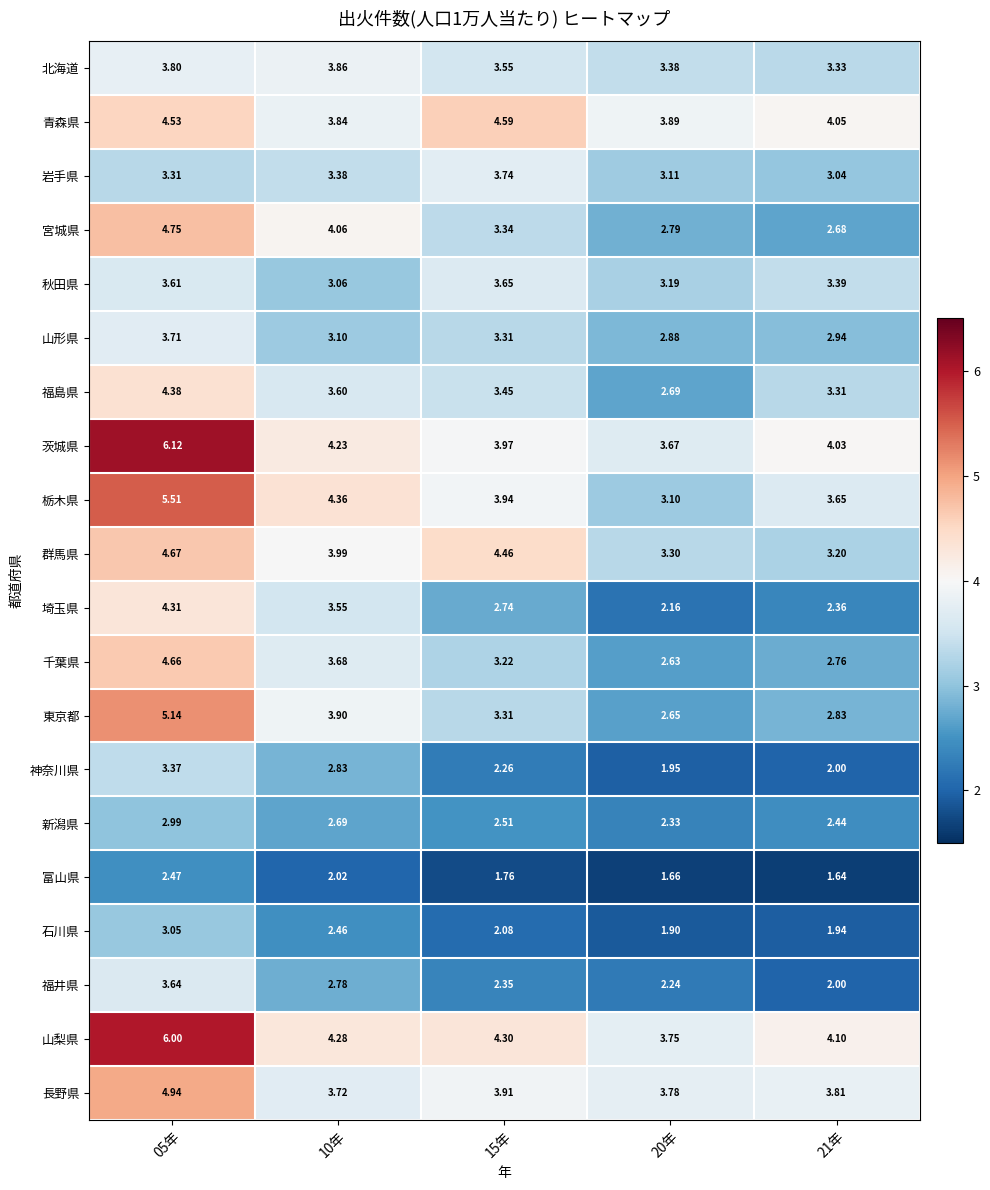

Which series has the widest spread of values?

東京都